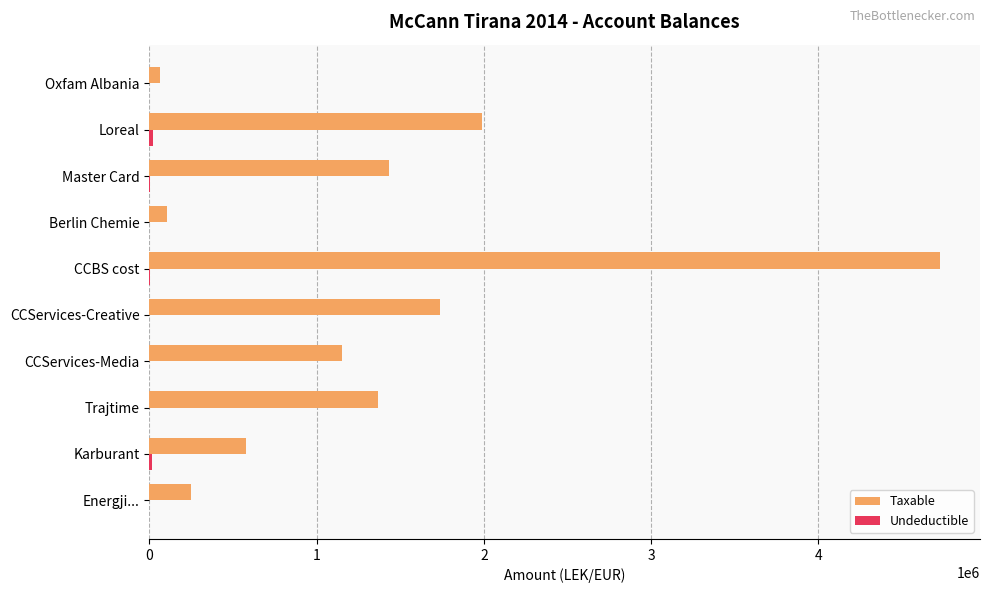

What is the sum of all Taxable values?

13400263.2